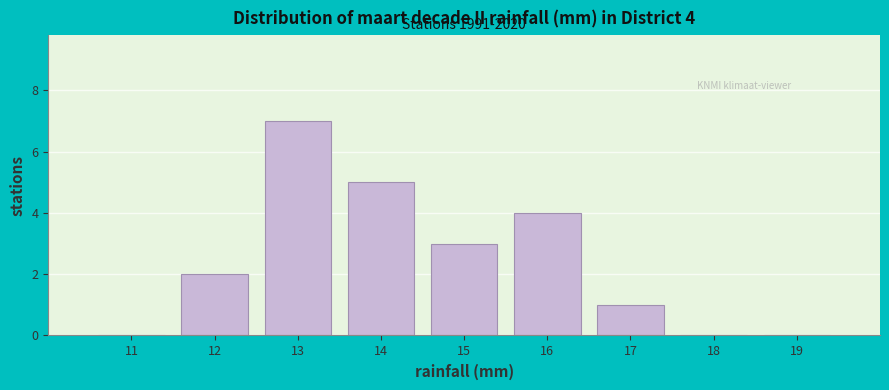

Which range on the x-axis has the tallest bar?

12.5 to 13.5